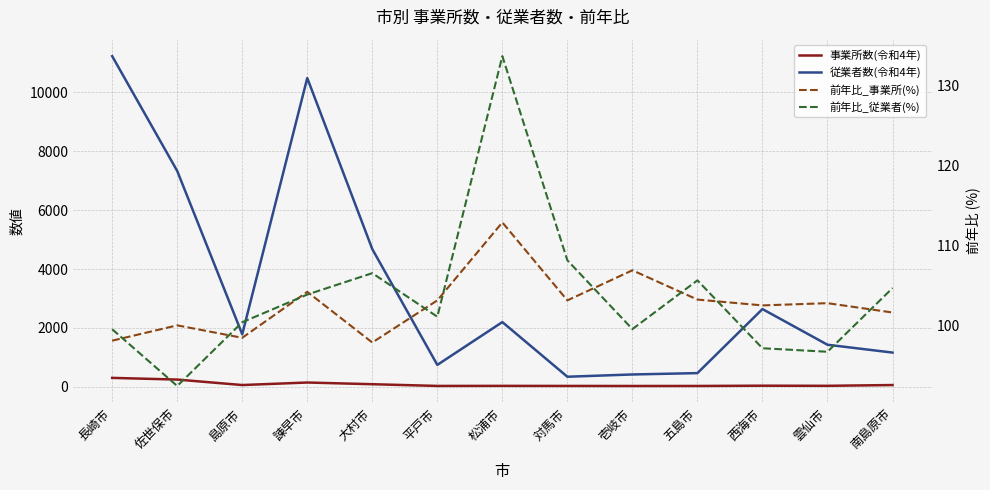

What is the difference between the maximum and second lowest values in the 前年比_事業所(%) series?

14.8